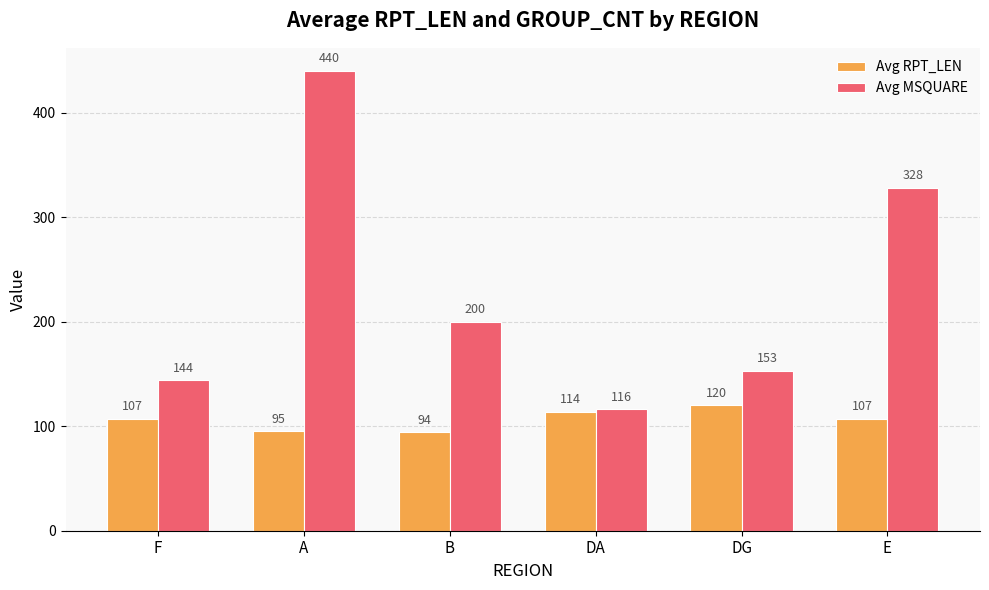

What is the approximate value of Avg RPT_LEN at DA, to the nearest 10?

110